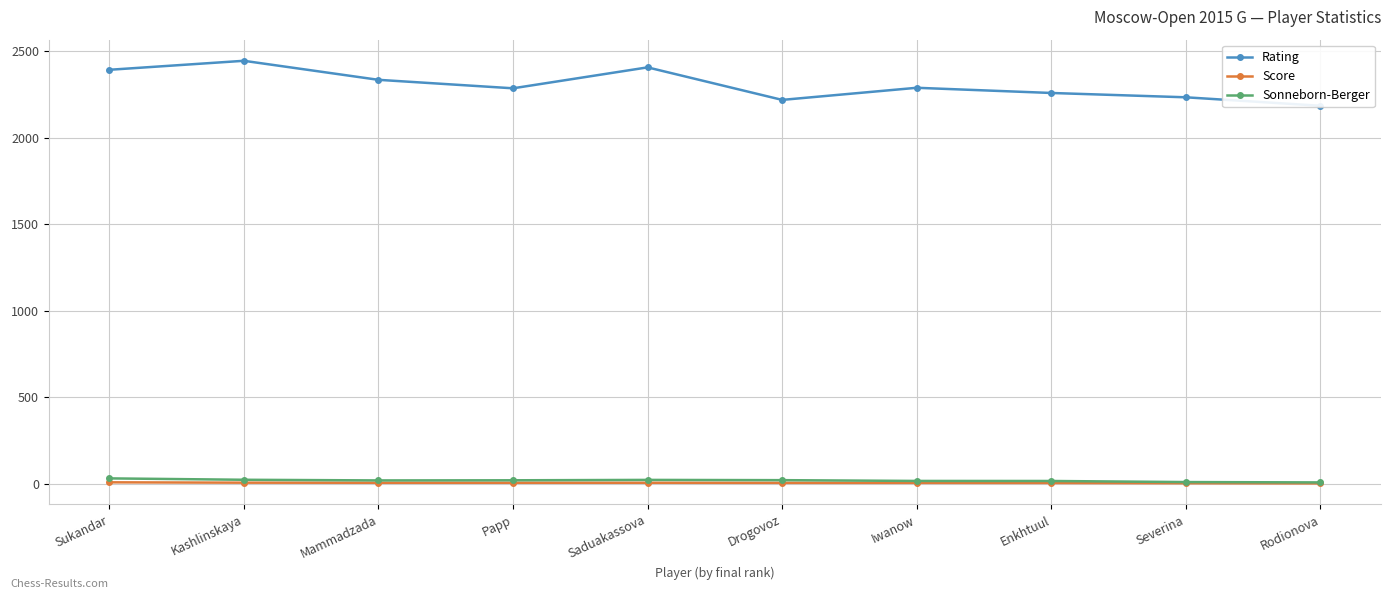

Rank the series by their maximum value, from lowest to highest.

Score, Sonneborn-Berger, Rating